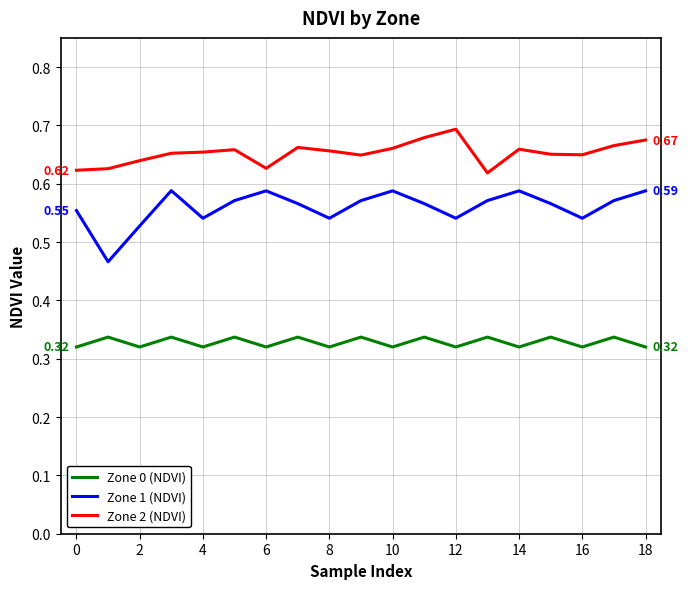

List the series in order of their peak value, lowest first.

Zone 0 (NDVI), Zone 1 (NDVI), Zone 2 (NDVI)